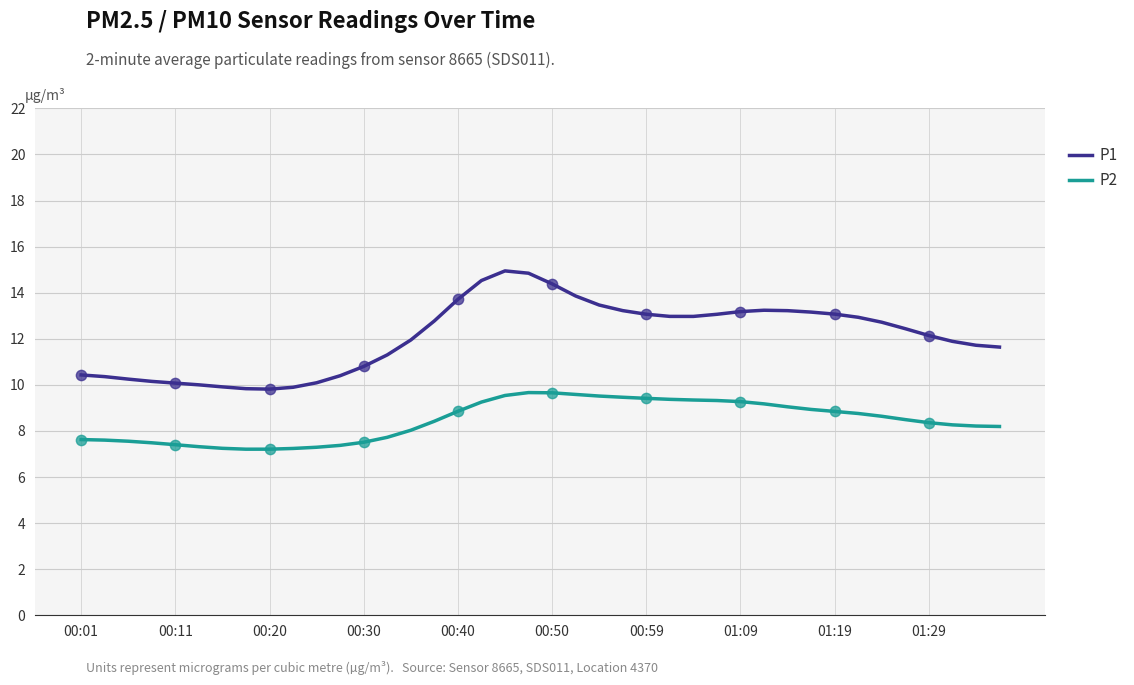

Which series has the largest range (max minus min)?

P1